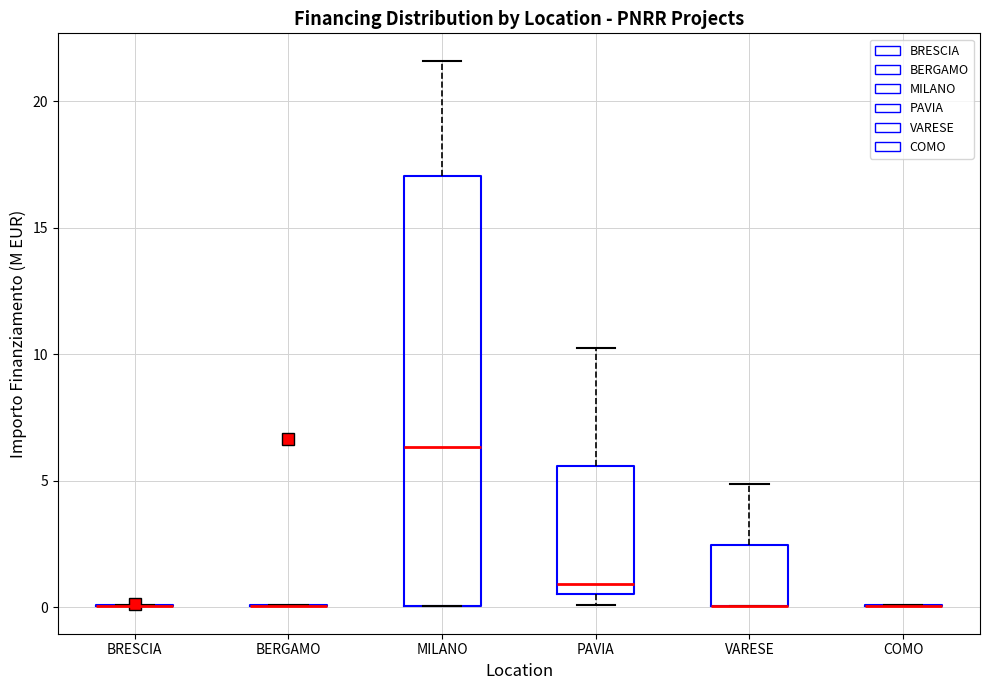

Reading left to right, transcribe this box plot: for each box, give where its median line is, the range the box spans, and where its two whiskers end, as read against the y-axis. The values are not printed on the chart, so give them approximately, as read against the axis.

BRESCIA: box collapsed to a line at 0.0, whiskers 0.0 to 0.0
BERGAMO: box collapsed to a line at 0.0, whiskers 0.0 to 0.0
MILANO: median 6.5, box 0.0 to 17.0, whiskers 0.0 to 21.5
PAVIA: median 1.0, box 0.5 to 5.5, whiskers 0.0 to 10.5
VARESE: median 0.0 (drawn on the box's lower edge), box 0.0 to 2.5, whiskers 0.0 to 5.0
COMO: box collapsed to a line at 0.0, whiskers 0.0 to 0.0